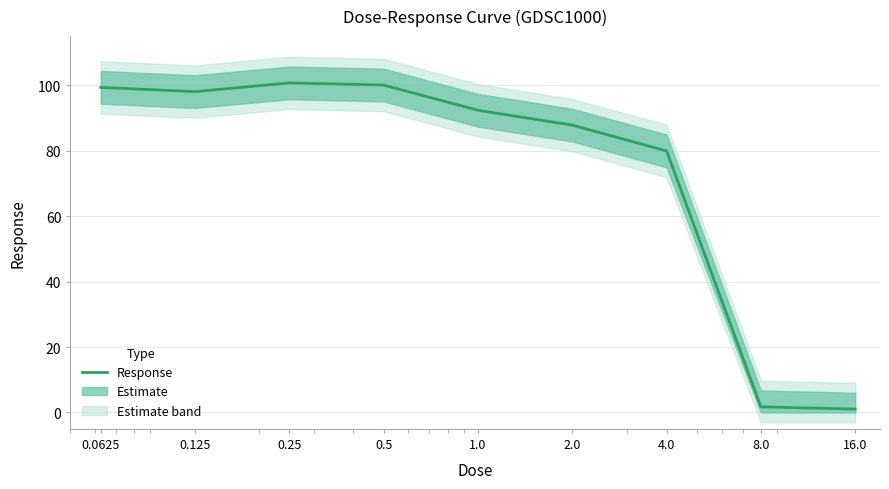

At which label is the value closest to 50?

4.0